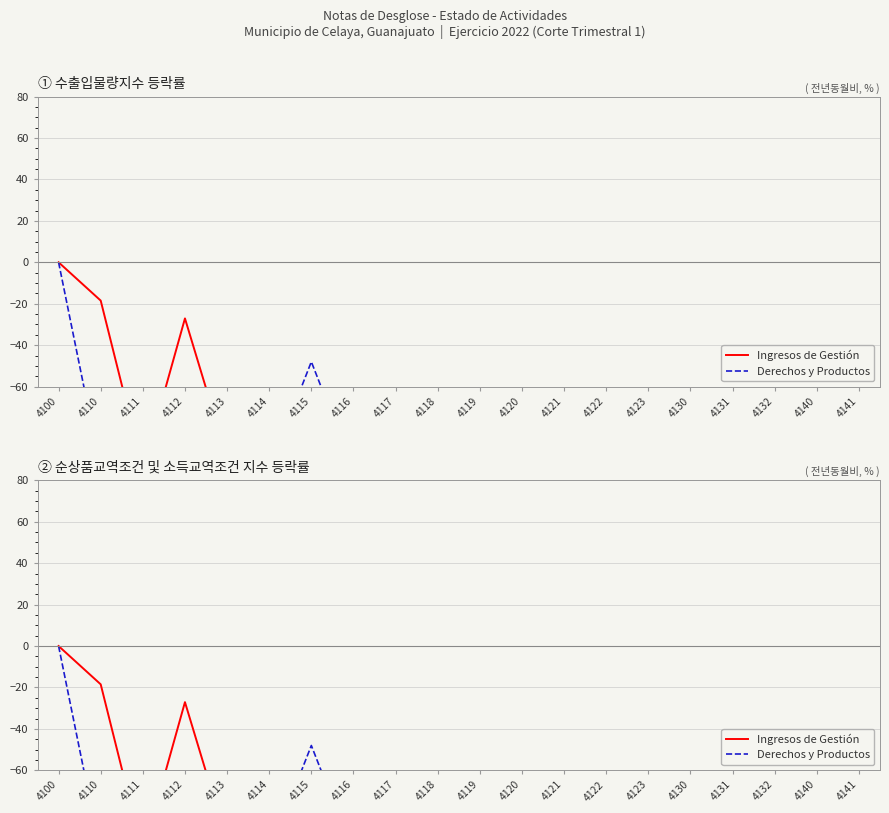

Where do Derechos y Productos and Ingresos de Gestión first cross each other?

4112 and 4113